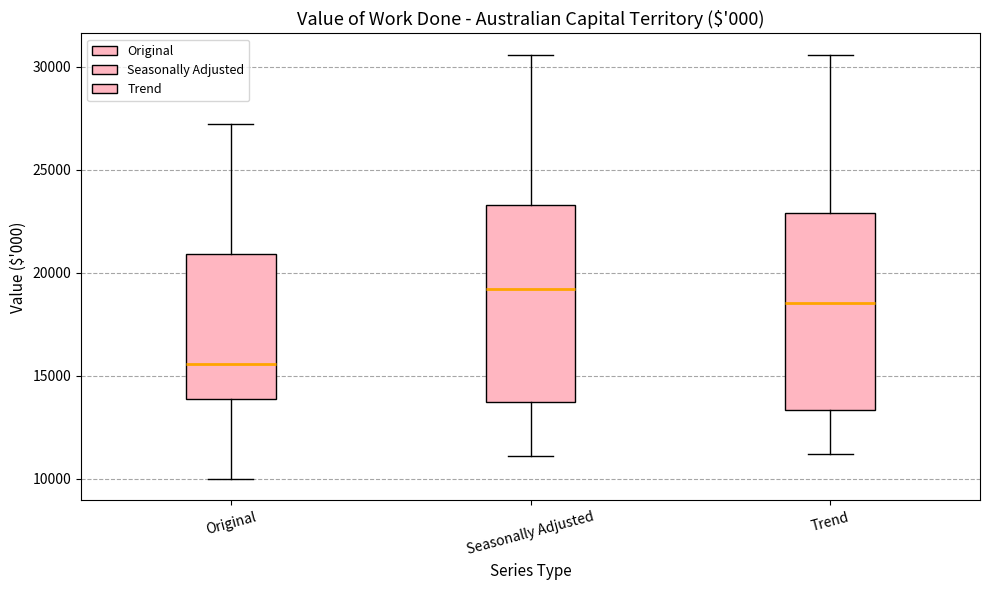

Which box's median line is the highest?

Seasonally Adjusted